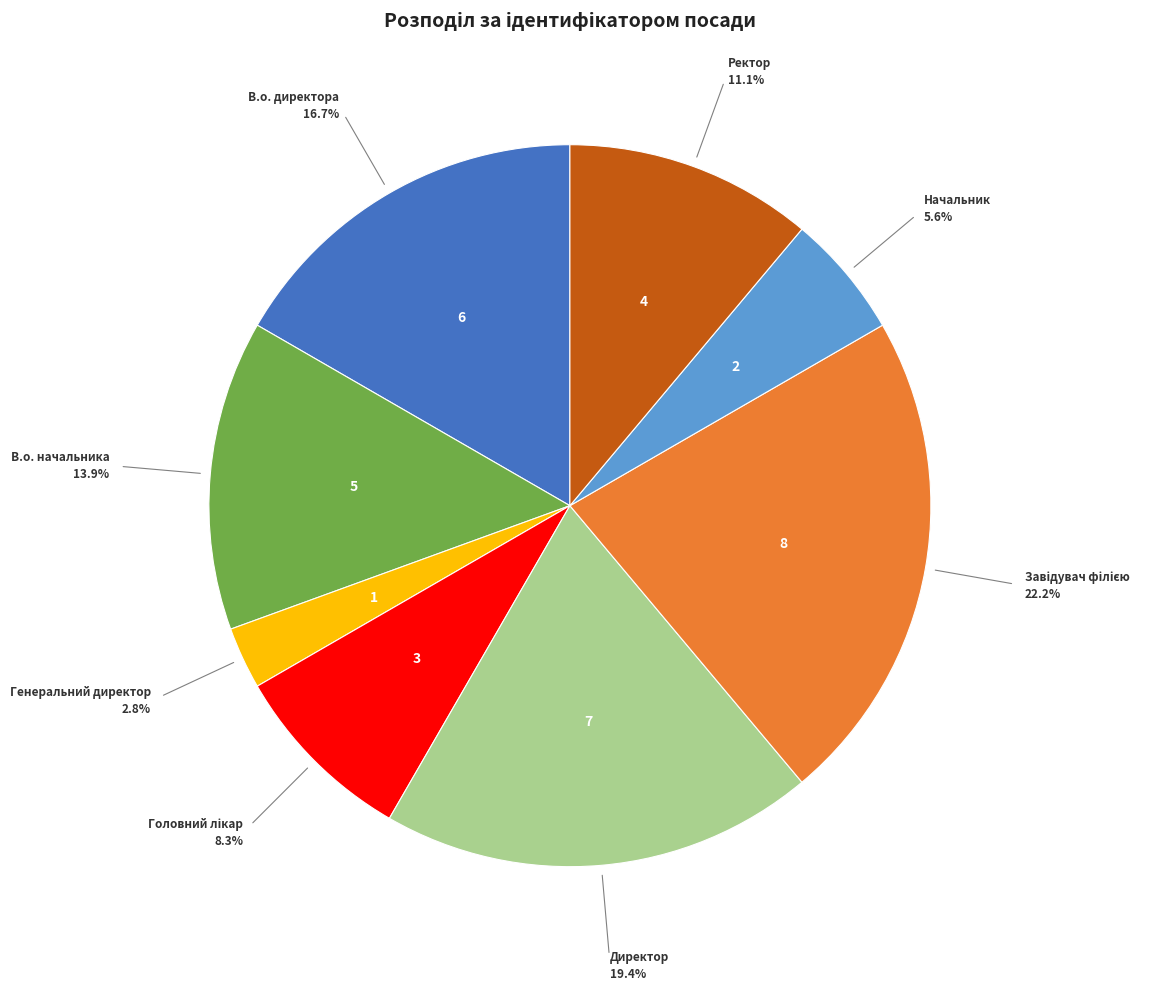

What percentage do Генеральний директор and Ректор together represent?

13.9%